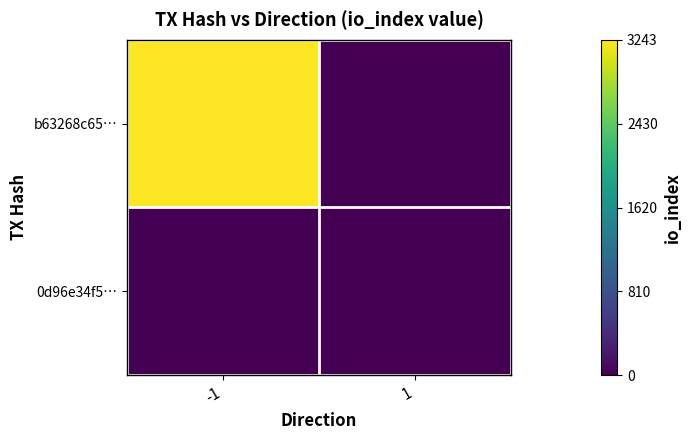

Reading left to right, transcribe all the data shown in this chart.

b63268c65…: -1=3243	1=0
0d96e34f5…: -1=0	1=0